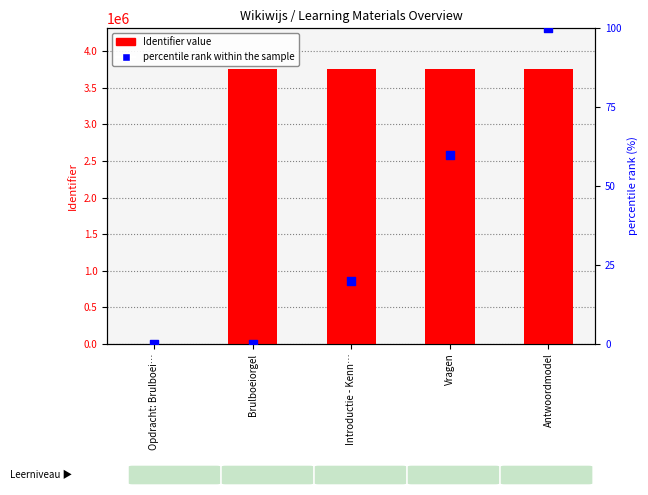

Which series has the widest spread of Y values?

Identifier value